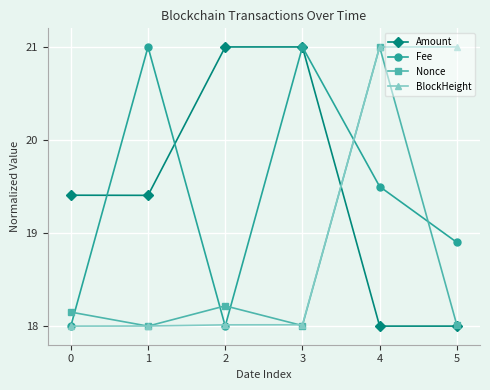

At which label does Nonce reach its peak?

4